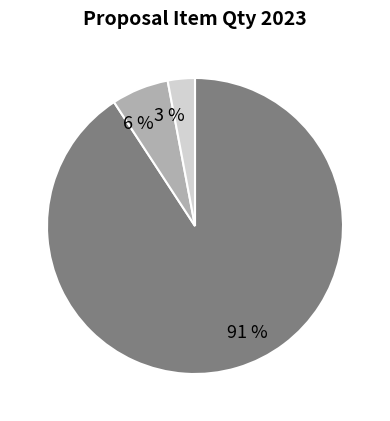

To the nearest percent, what is the difference between the largest and smallest slice percentages?

88%